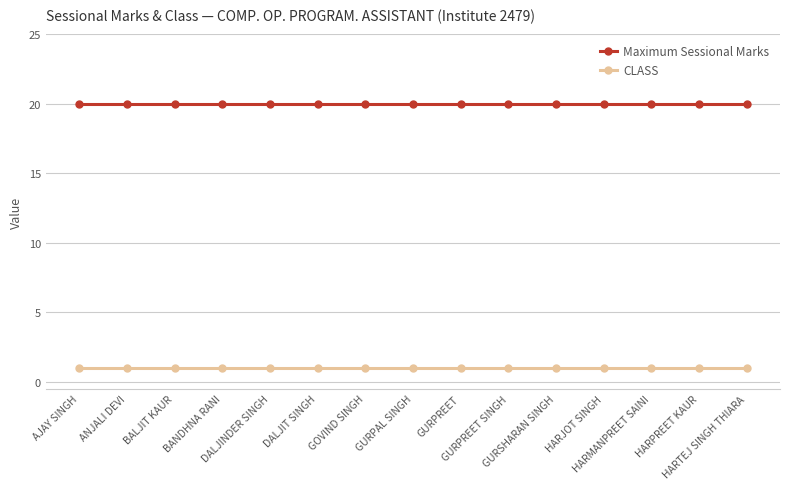

What is the maximum value shown in the chart?

20